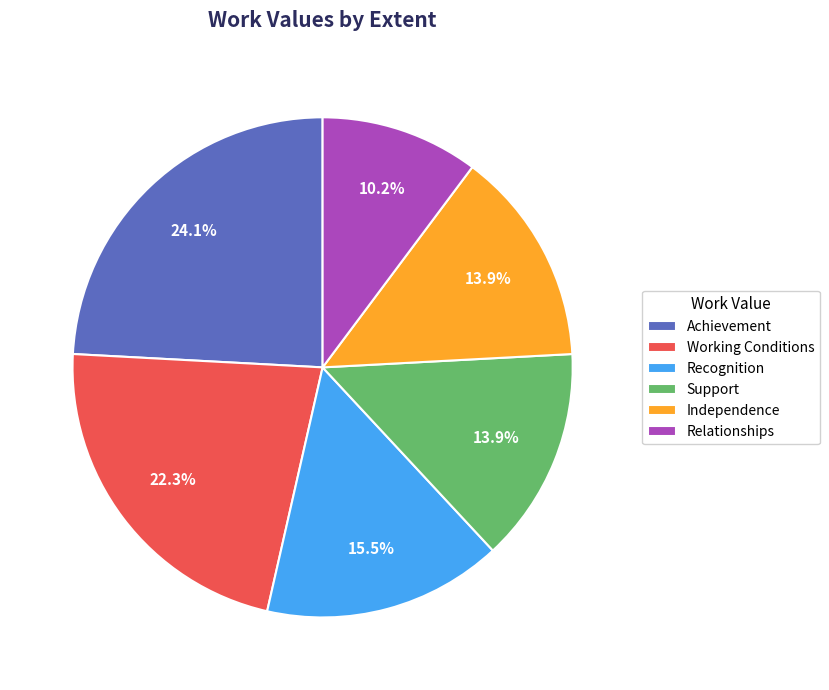

To the nearest percent, what percentage of the pie is Working Conditions?

22%